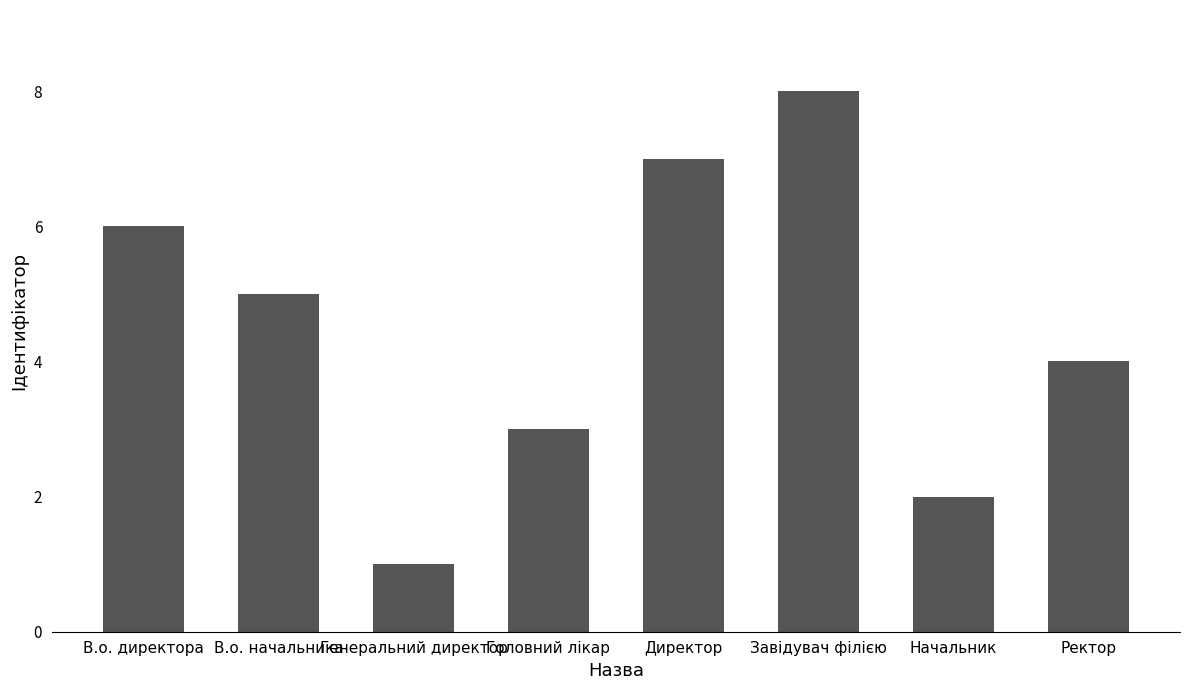

How many bars are there in total?

8